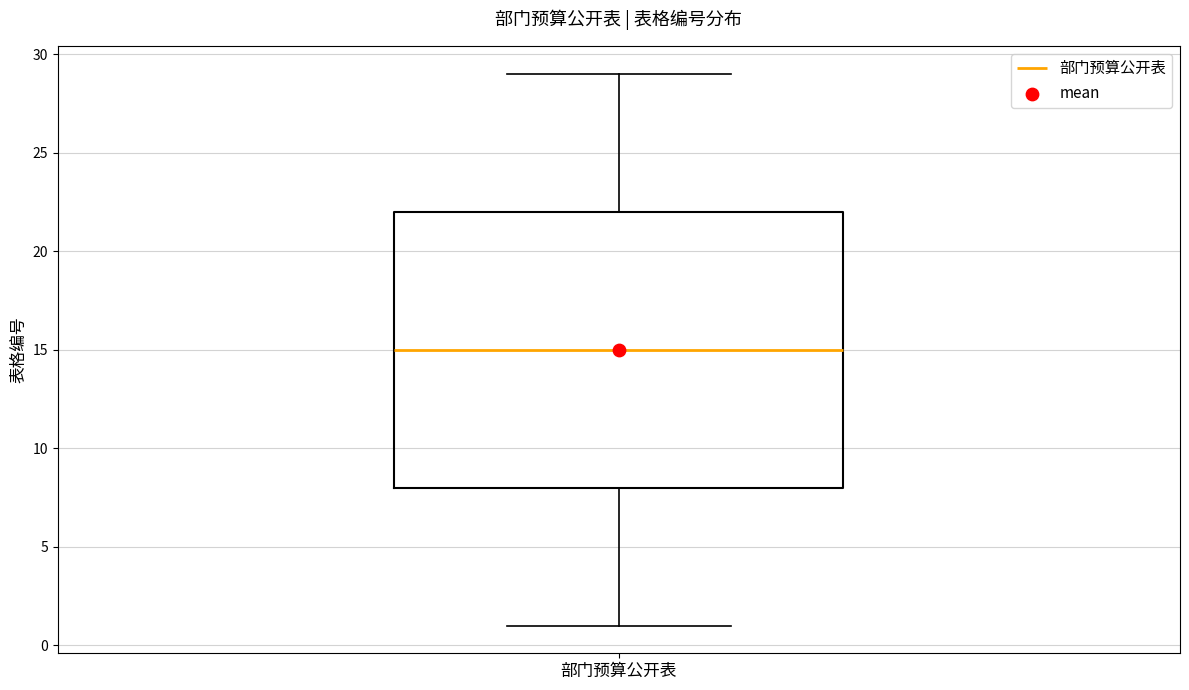

Read this box plot against the y-axis: the position of the median line, the range covered by the box, and the ends of both whiskers. The values are not printed on the chart, so give them approximately, as read against the axis.

median 15, box 8 to 22, whiskers 1 to 29